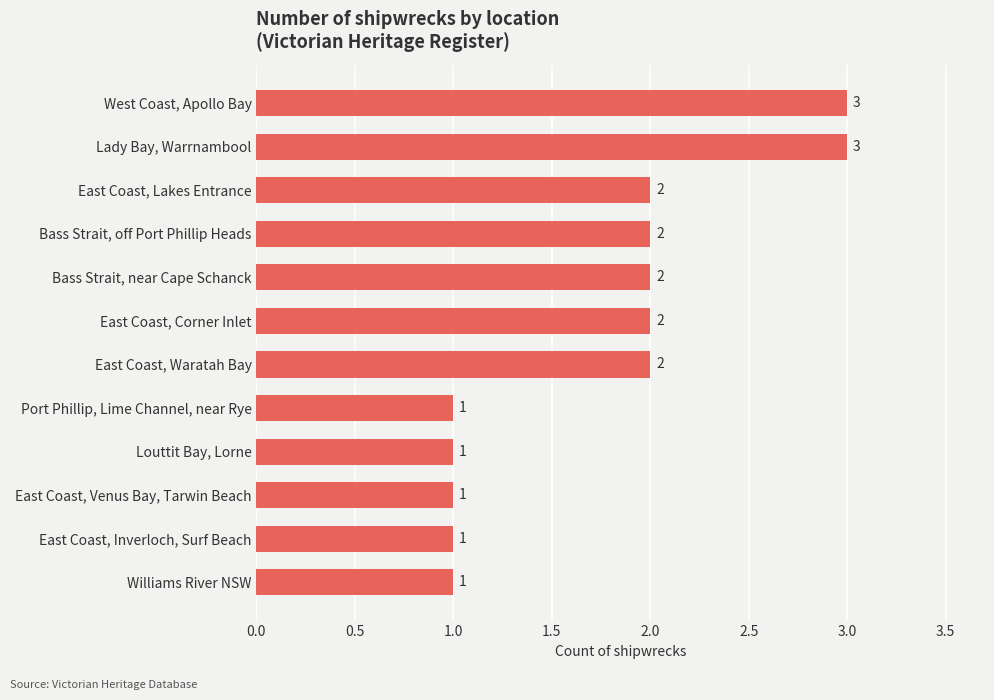

Is it true that the value at East Coast, Venus Bay, Tarwin Beach is 0?

False